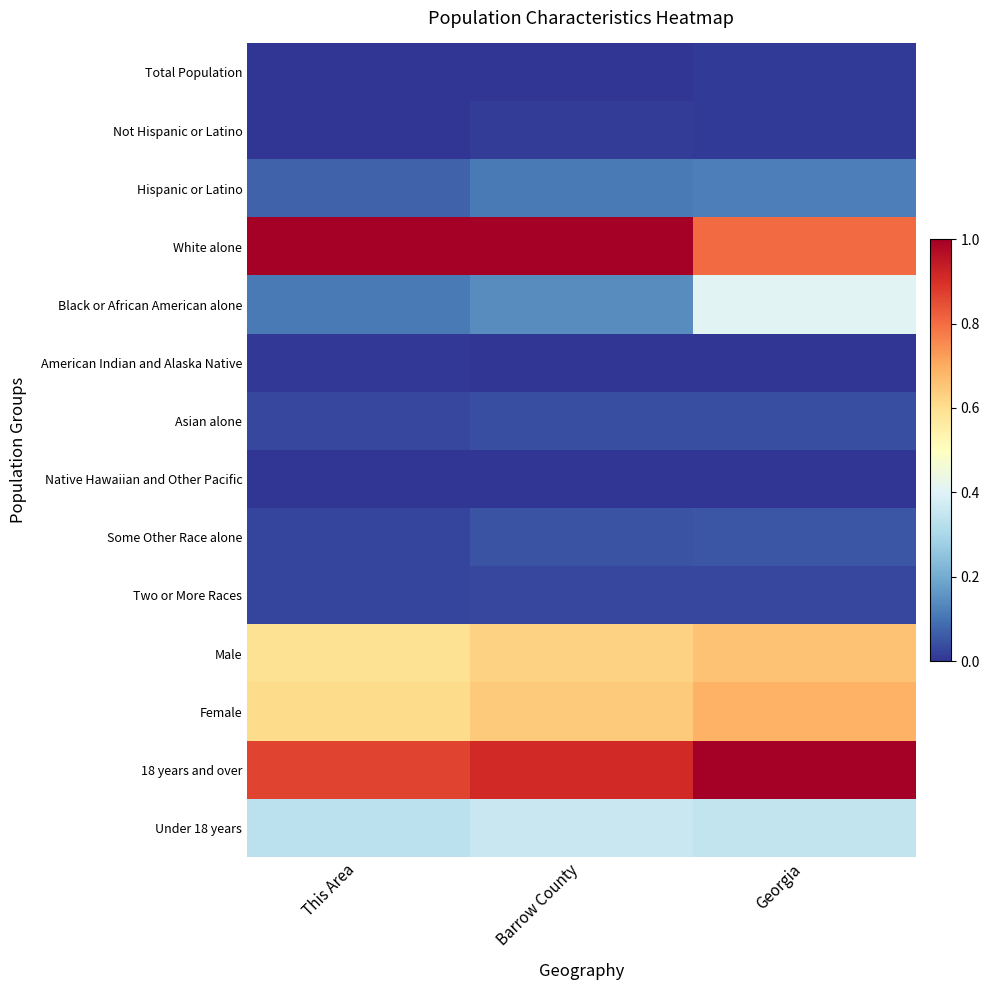

Rank the series by their maximum value, from highest to lowest.

White alone, 18 years and over, Female, Male, Black or African American alone, Under 18 years, Hispanic or Latino, Some Other Race alone, Asian alone, Two or More Races, Not Hispanic or Latino, Total Population, American Indian and Alaska Native, Native Hawaiian and Other Pacific